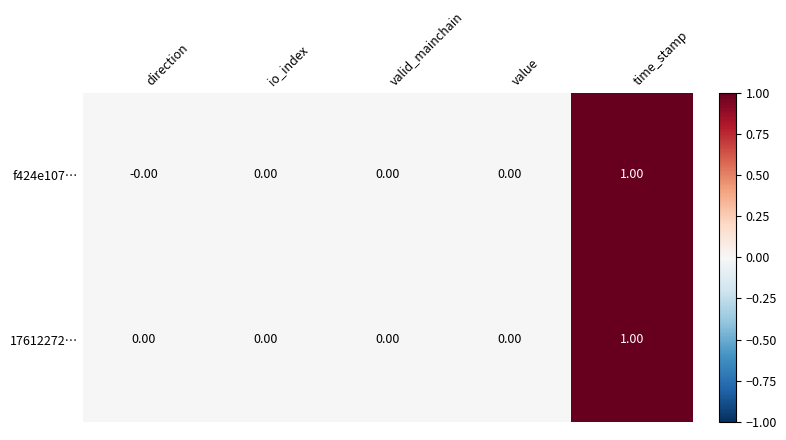

At which category is the sum across all series the highest?

time_stamp